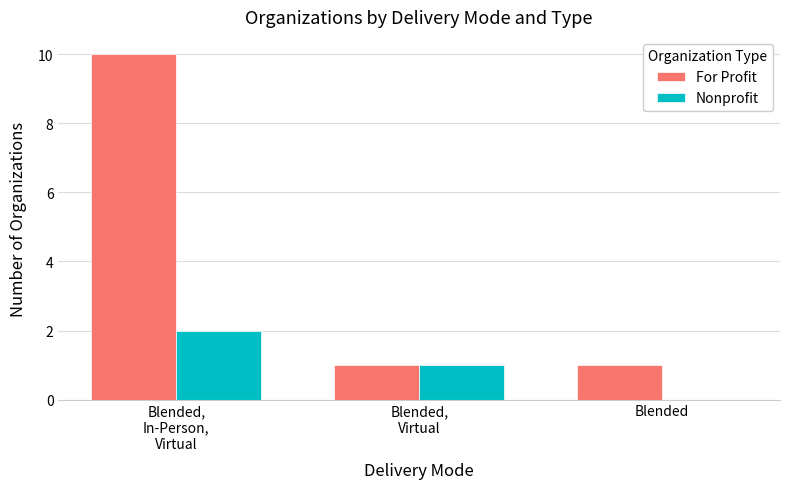

The For Profit series shows 2 at Blended,
Virtual. True or false?

False